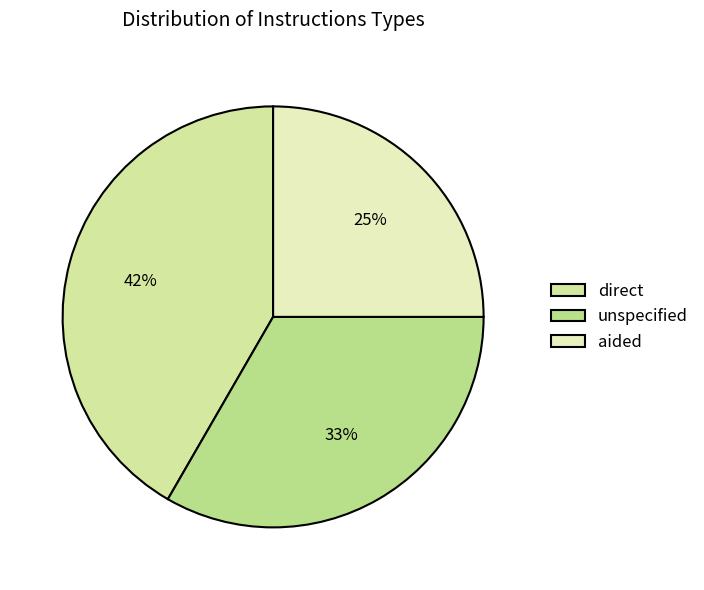

To the nearest percent, what is the combined percentage of unspecified and direct?

75%